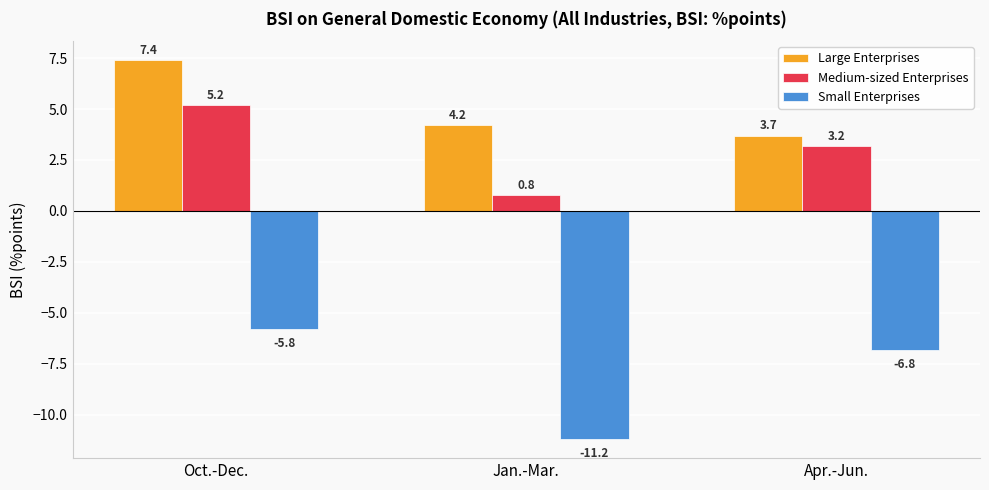

At which label does Large Enterprises reach its peak?

Oct.-Dec.